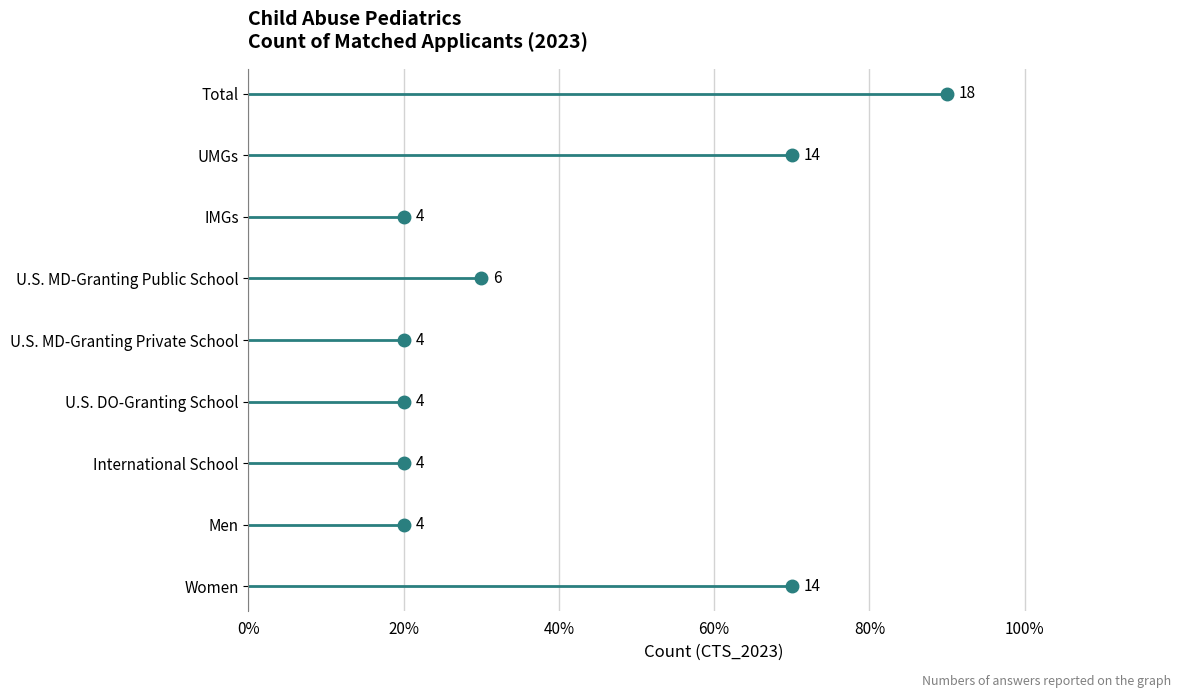

Between Total and U.S. MD-Granting Public School, which is larger?

Total